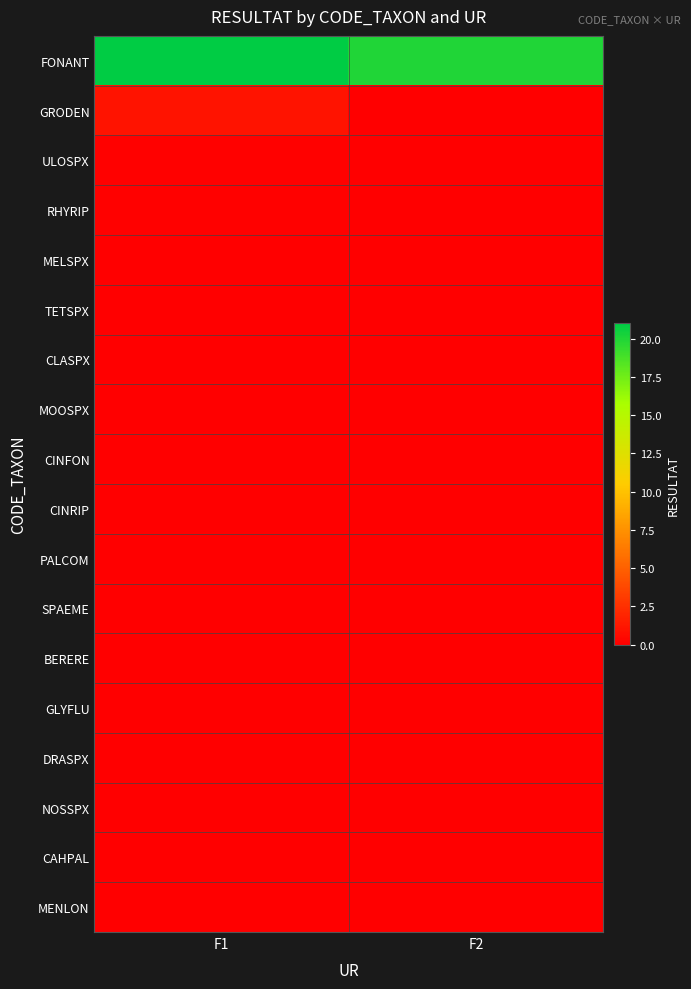

How many distinct data groups are displayed?

18